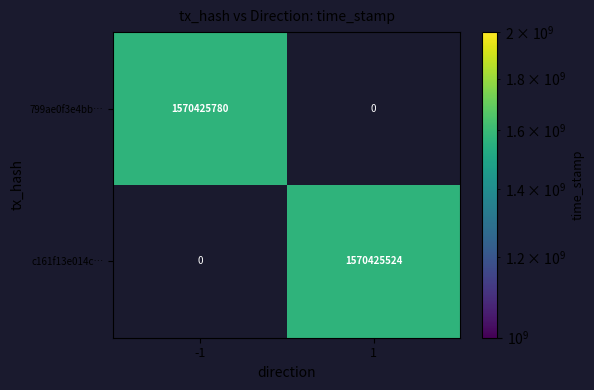

Is it true that 799ae0f3e4bbaf5c… equals -1 at direction?

True